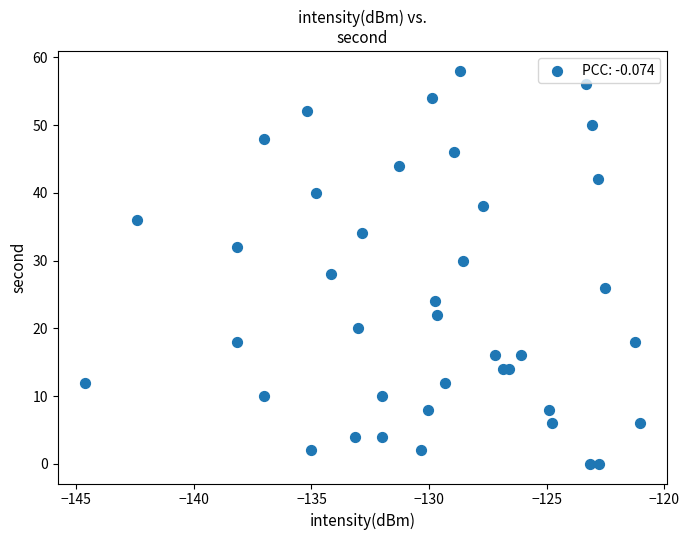

What is the range of Y values (max minus min)?

58